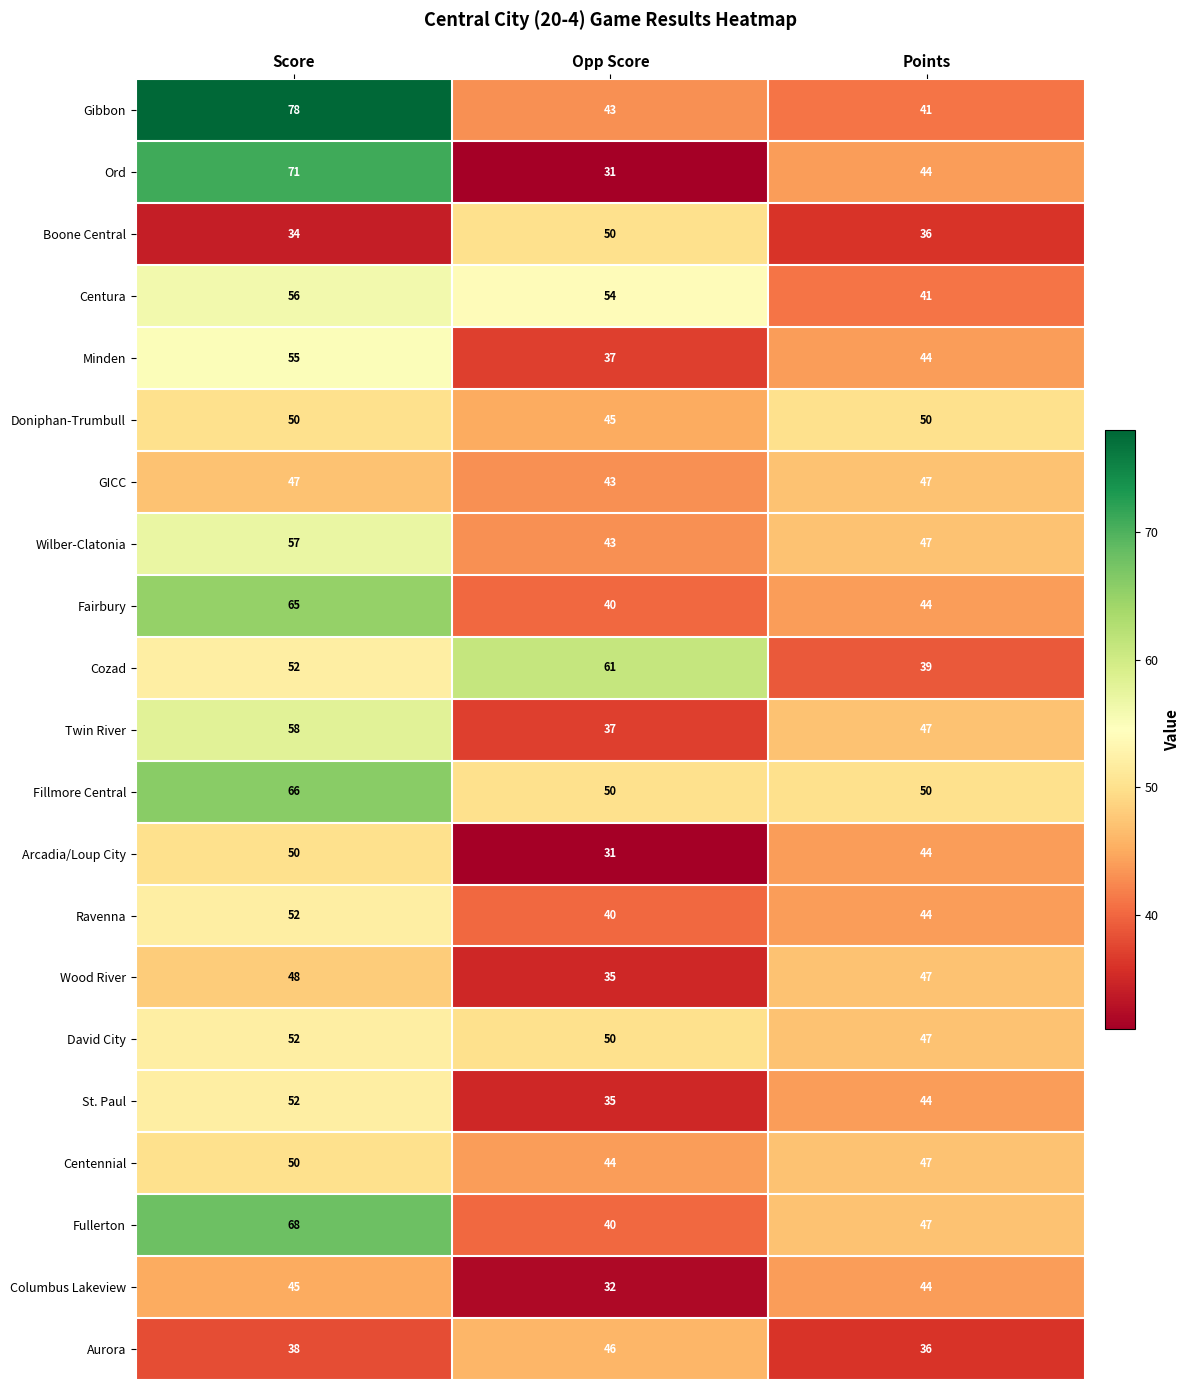

At how many categories does at least one series exceed 36?

3